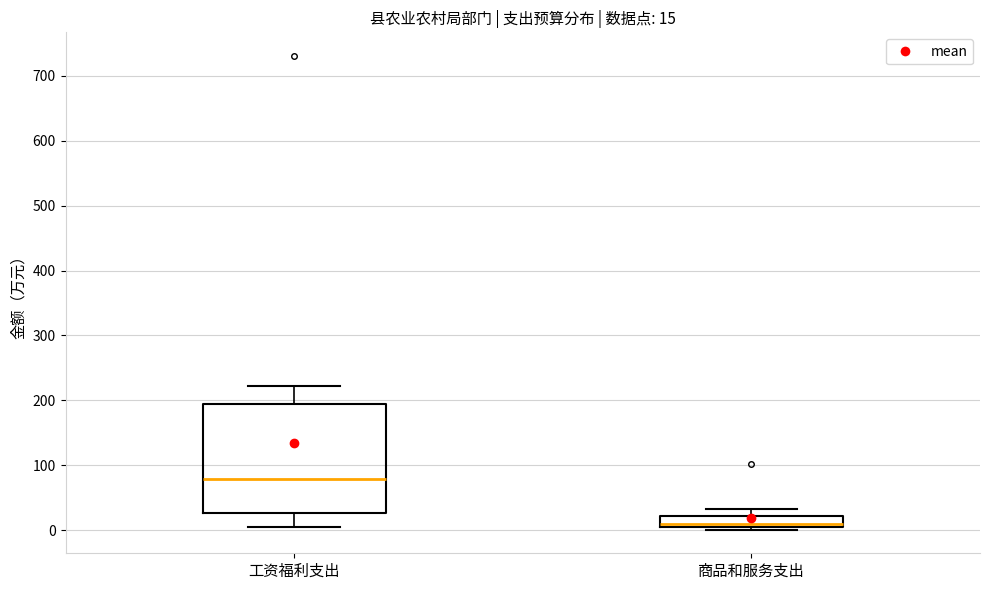

Which box is the tallest, from its lower edge to its upper edge?

工资福利支出